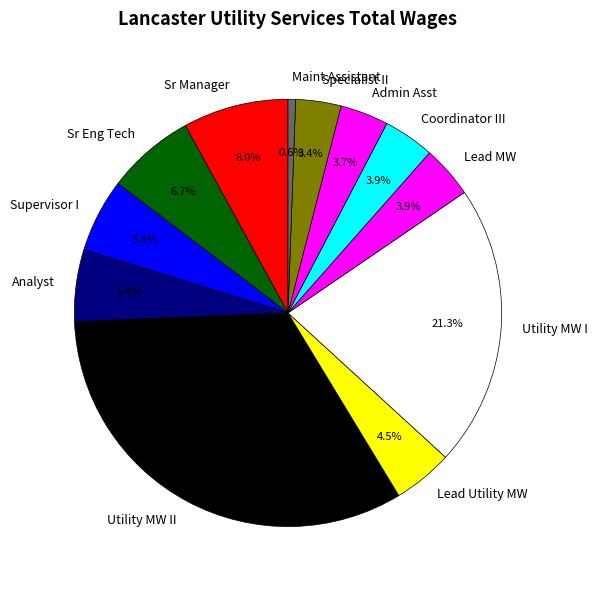

Which has a higher value, Maint Assistant or Admin Asst?

Admin Asst